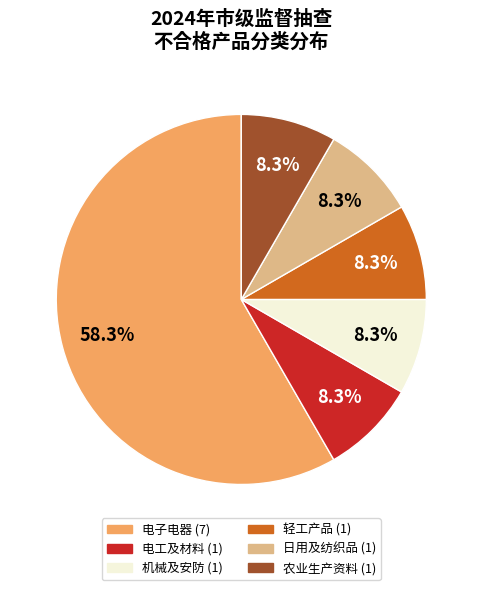

Does 农业生产资料 represent more than half of the total?

No